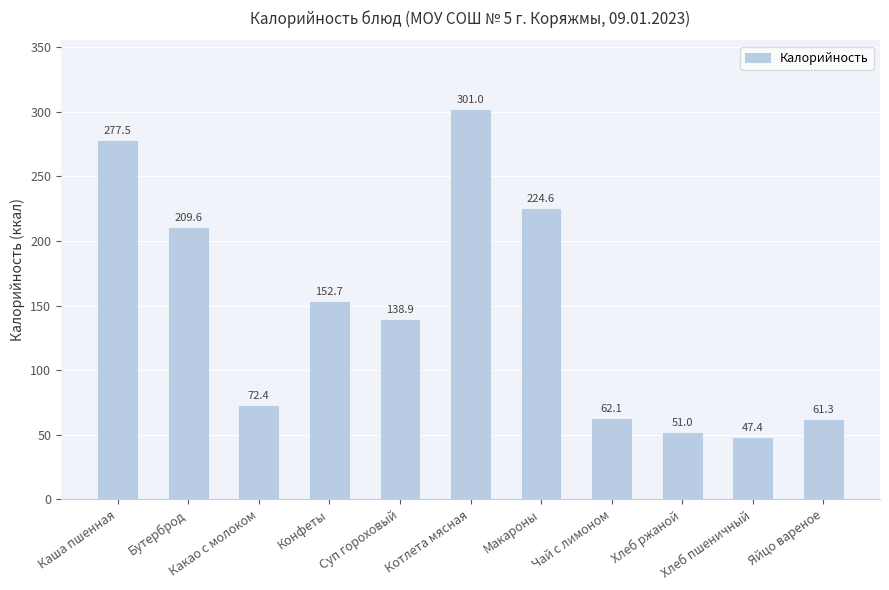

What is the change in value from Суп гороховый to Хлеб пшеничный?

-91.5